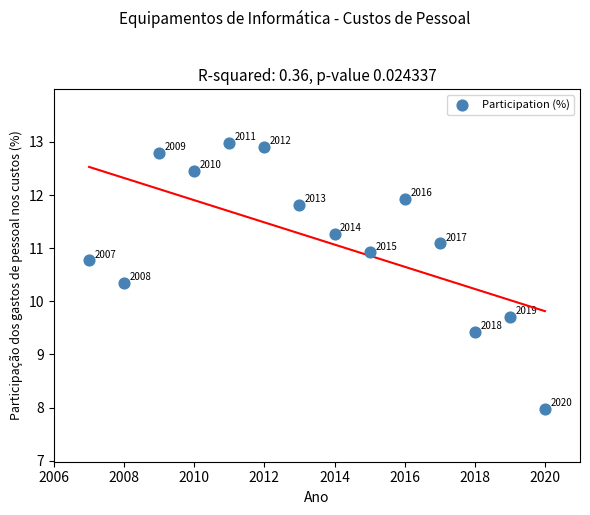

What is the range of Y values (max minus min)?

5.0